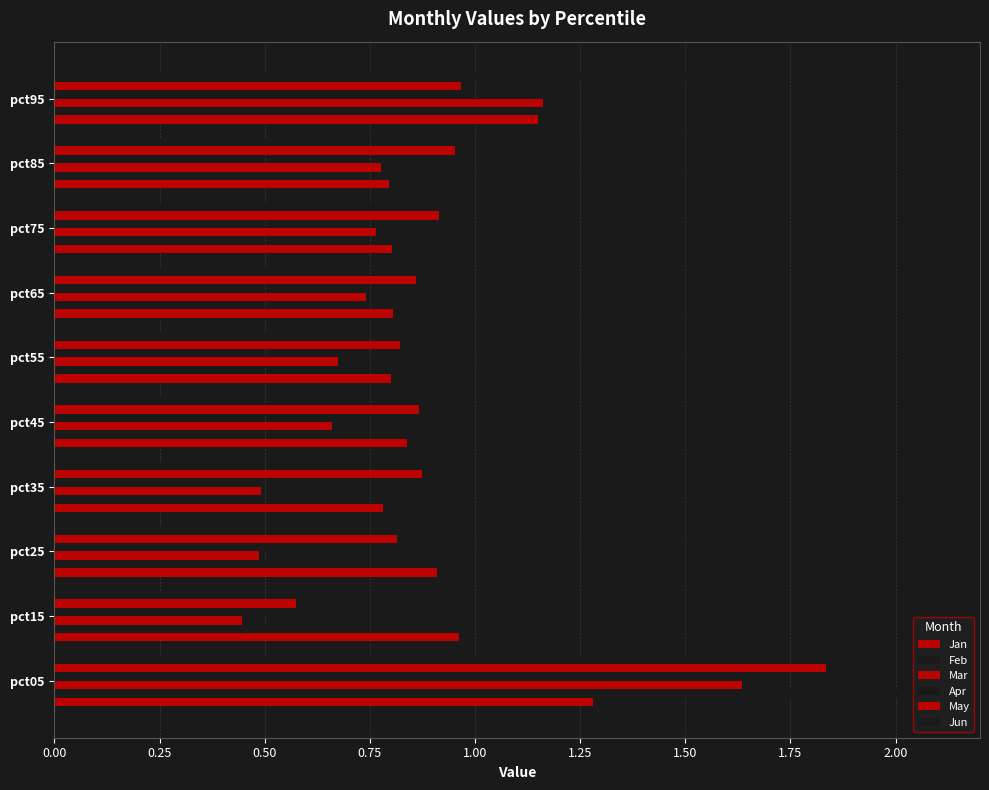

How many series are shown in this chart?

6